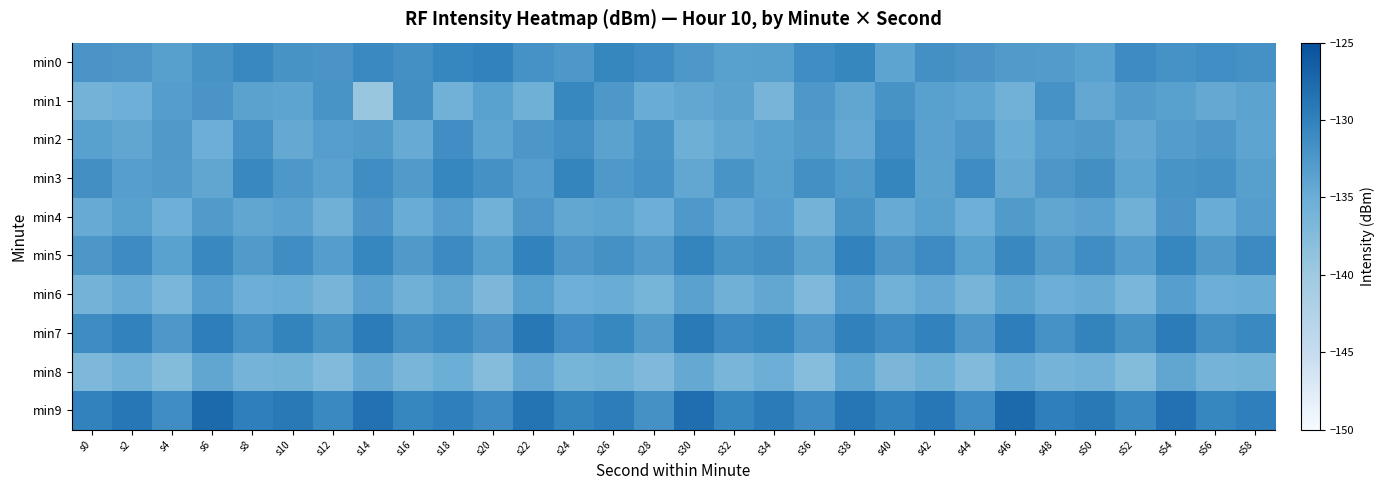

Reading left to right, extract all data points from this chart.

min0: s0=-132.2	s2=-132.4	s4=-133.3	s6=-131.9	s8=-130.8	s10=-132.0	s12=-132.1	s14=-130.9	s16=-131.7	s18=-130.5	s20=-130.0	s22=-131.9	s24=-132.5	s26=-130.6	s28=-131.2	s30=-132.5	s32=-133.4	s34=-133.3	s36=-131.3	s38=-130.6	s40=-133.9	s42=-131.7	s44=-132.2	s46=-132.8	s48=-133.0	s50=-133.5	s52=-131.1	s54=-131.9	s56=-131.4	s58=-131.7
min1: s0=-135.9	s2=-135.2	s4=-133.2	s6=-132.2	s8=-133.7	s10=-134.0	s12=-132.1	s14=-139.4	s16=-131.6	s18=-135.6	s20=-133.5	s22=-135.4	s24=-130.7	s26=-132.6	s28=-134.9	s30=-134.2	s32=-133.8	s34=-136.2	s36=-132.4	s38=-134.1	s40=-131.9	s42=-133.4	s44=-134.1	s46=-135.6	s48=-131.9	s50=-134.3	s52=-133.0	s54=-133.4	s56=-134.6	s58=-133.9
min2: s0=-133.4	s2=-134.1	s4=-132.8	s6=-135.1	s8=-131.9	s10=-134.6	s12=-133.2	s14=-132.9	s16=-134.7	s18=-131.4	s20=-133.9	s22=-132.3	s24=-131.7	s26=-133.8	s28=-132.1	s30=-135.3	s32=-134.2	s34=-133.6	s36=-132.9	s38=-134.4	s40=-131.2	s42=-133.7	s44=-132.4	s46=-134.9	s48=-133.1	s50=-132.8	s52=-134.3	s54=-133.0	s56=-132.6	s58=-133.9
min3: s0=-131.6	s2=-133.2	s4=-132.9	s6=-134.1	s8=-130.8	s10=-132.4	s12=-133.7	s14=-131.3	s16=-132.9	s18=-130.6	s20=-131.8	s22=-133.1	s24=-130.3	s26=-132.7	s28=-131.9	s30=-134.2	s32=-132.1	s34=-133.4	s36=-131.7	s38=-132.9	s40=-130.4	s42=-133.8	s44=-131.2	s46=-134.6	s48=-132.3	s50=-131.6	s52=-133.9	s54=-132.1	s56=-131.8	s58=-133.3
min4: s0=-134.7	s2=-133.4	s4=-135.2	s6=-132.9	s8=-134.1	s10=-133.7	s12=-135.4	s14=-132.2	s16=-134.9	s18=-133.1	s20=-135.7	s22=-132.4	s24=-134.2	s26=-133.9	s28=-135.1	s30=-132.7	s32=-134.4	s34=-133.2	s36=-135.9	s38=-132.1	s40=-134.7	s42=-133.4	s44=-135.2	s46=-132.9	s48=-134.1	s50=-133.7	s52=-135.4	s54=-132.2	s56=-134.9	s58=-133.1
min5: s0=-132.3	s2=-131.1	s4=-133.6	s6=-130.8	s8=-132.9	s10=-131.3	s12=-133.1	s14=-130.6	s16=-132.8	s18=-131.0	s20=-133.3	s22=-130.1	s24=-132.6	s26=-131.8	s28=-133.0	s30=-130.3	s32=-132.1	s34=-131.6	s36=-133.8	s38=-130.0	s40=-132.3	s42=-131.1	s44=-133.6	s46=-130.8	s48=-132.9	s50=-131.3	s52=-133.1	s54=-130.6	s56=-132.8	s58=-131.0
min6: s0=-135.9	s2=-134.7	s4=-136.4	s6=-133.2	s8=-135.1	s10=-134.9	s12=-136.2	s14=-133.7	s16=-135.4	s18=-134.1	s20=-136.7	s22=-133.4	s24=-135.2	s26=-134.9	s28=-136.1	s30=-133.7	s32=-135.4	s34=-134.2	s36=-136.9	s38=-133.1	s40=-135.7	s42=-134.4	s44=-136.2	s46=-133.9	s48=-135.1	s50=-134.7	s52=-136.4	s54=-133.2	s56=-135.1	s58=-134.9
min7: s0=-131.2	s2=-130.0	s4=-132.4	s6=-129.7	s8=-131.9	s10=-130.2	s12=-132.0	s14=-129.4	s16=-131.7	s18=-130.9	s20=-132.2	s22=-129.0	s24=-131.4	s26=-130.7	s28=-132.9	s30=-129.2	s32=-131.0	s34=-130.4	s36=-132.7	s38=-129.9	s40=-131.2	s42=-130.0	s44=-132.4	s46=-129.7	s48=-131.9	s50=-130.2	s52=-132.0	s54=-129.4	s56=-131.7	s58=-130.9
min8: s0=-136.8	s2=-135.6	s4=-137.3	s6=-134.1	s8=-136.0	s10=-135.8	s12=-137.1	s14=-134.6	s16=-136.3	s18=-135.0	s20=-137.6	s22=-134.3	s24=-136.1	s26=-135.8	s28=-137.0	s30=-134.6	s32=-136.3	s34=-135.1	s36=-137.8	s38=-134.0	s40=-136.6	s42=-135.3	s44=-137.1	s46=-134.8	s48=-136.0	s50=-135.6	s52=-137.3	s54=-134.1	s56=-136.0	s58=-135.8
min9: s0=-130.1	s2=-128.9	s4=-131.3	s6=-127.6	s8=-129.8	s10=-129.1	s12=-130.9	s14=-128.3	s16=-130.6	s18=-129.8	s20=-131.1	s22=-128.6	s24=-130.3	s26=-129.6	s28=-131.8	s30=-128.1	s32=-130.6	s34=-129.3	s36=-131.1	s38=-128.8	s40=-130.1	s42=-128.9	s44=-131.3	s46=-127.6	s48=-129.8	s50=-129.1	s52=-130.9	s54=-128.3	s56=-130.6	s58=-129.8